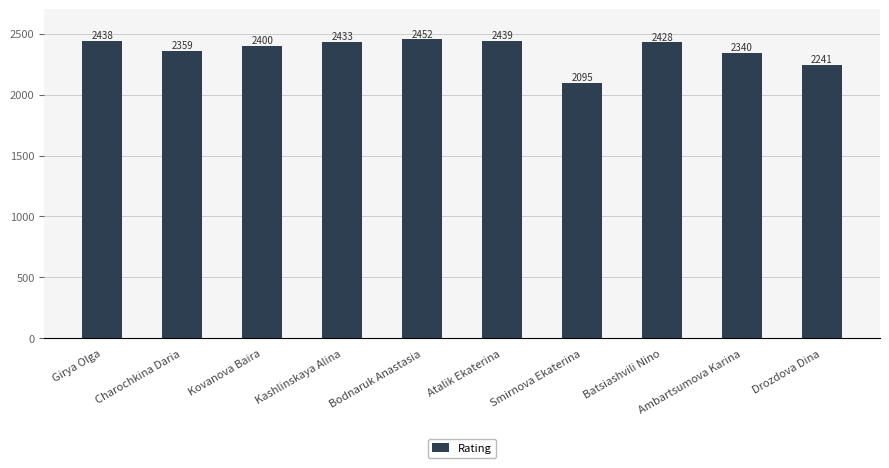

What is the maximum value shown in the chart?

2452